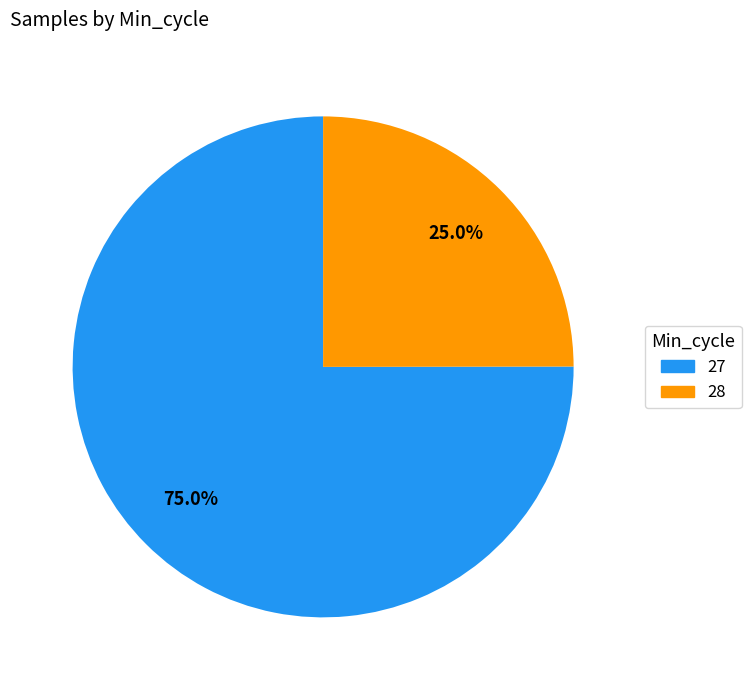

Is there a majority slice in this chart?

Yes